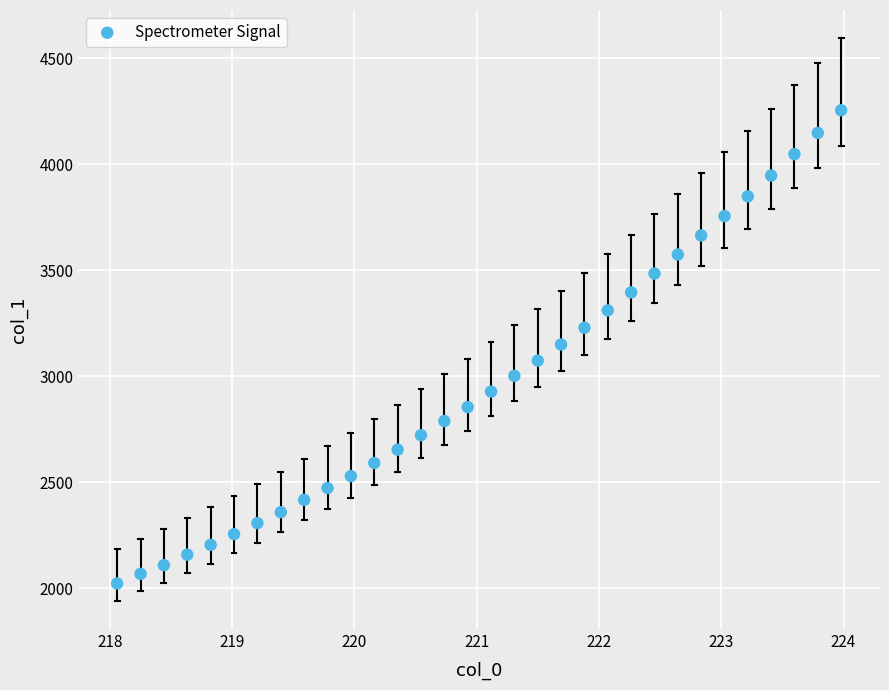

What is the range of X values (max minus min)?

5.9